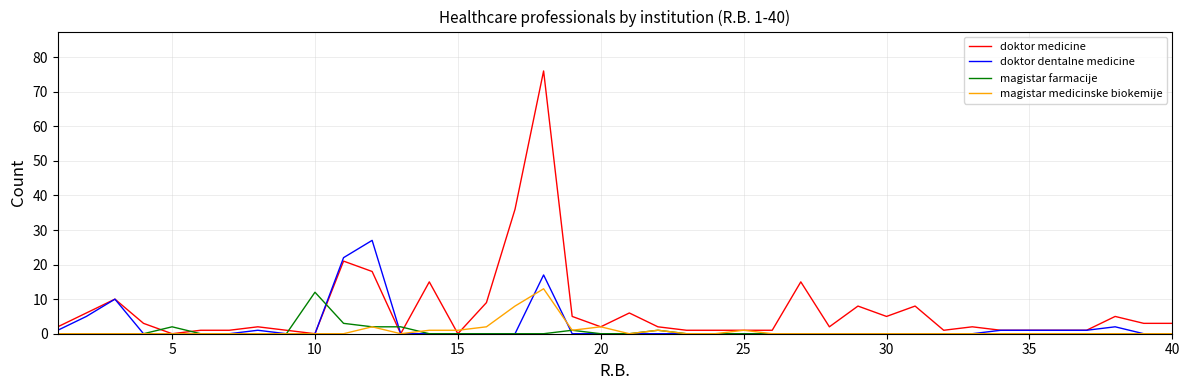

Which series has the widest spread of values?

doktor medicine